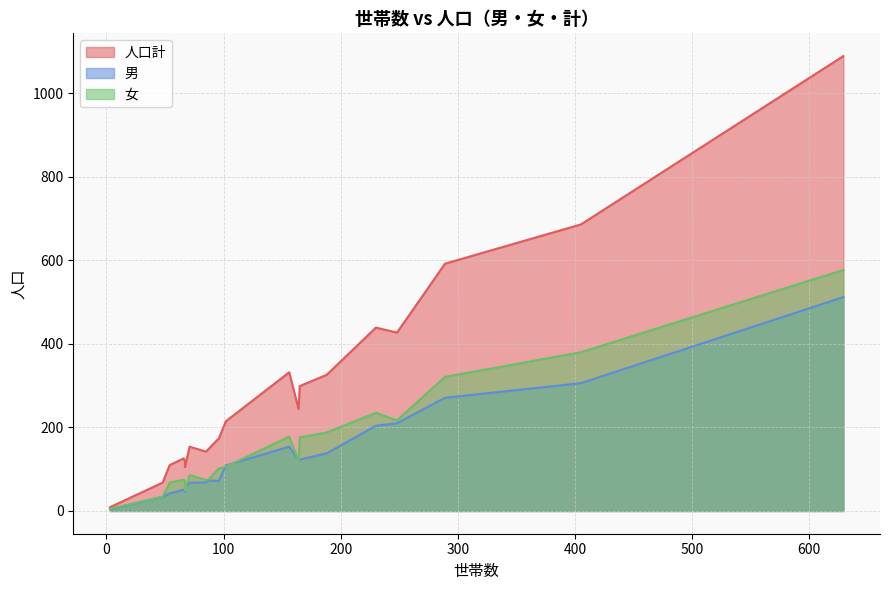

How many values in the 人口計 series are below 215?

10